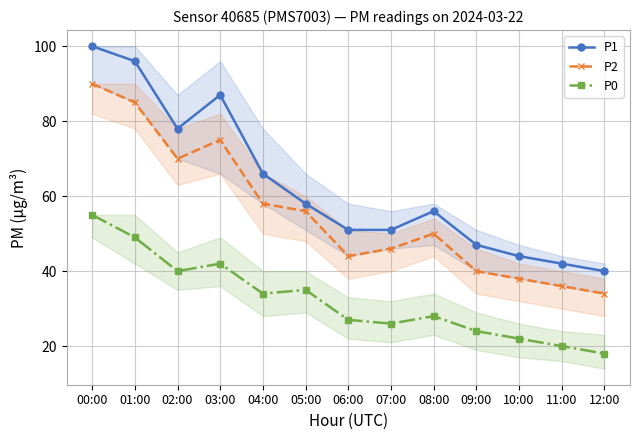

What is the label of the 5th point from the left?

04:00